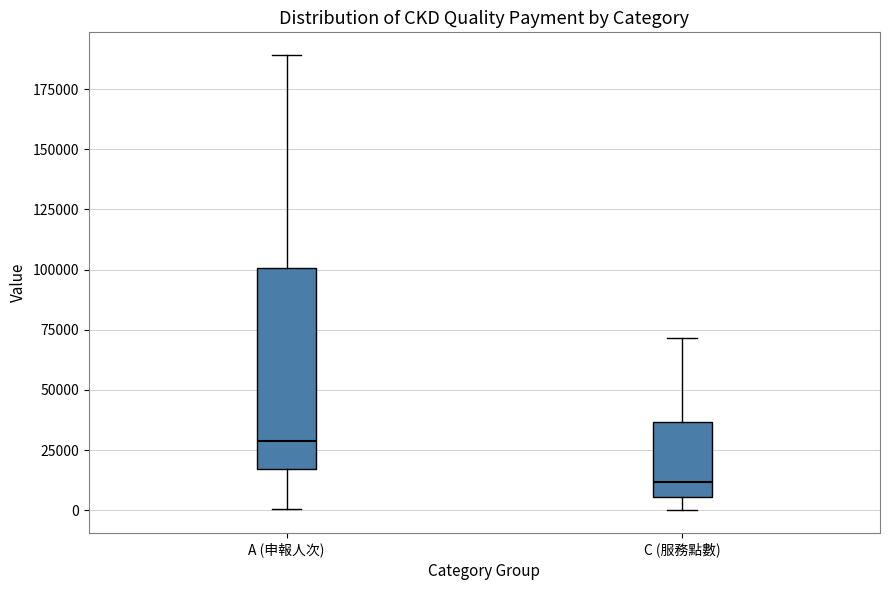

Where is the lower edge of the box for A (申報人次) on the y-axis? The values are not printed on the chart, so give them approximately, as read against the axis.

15000